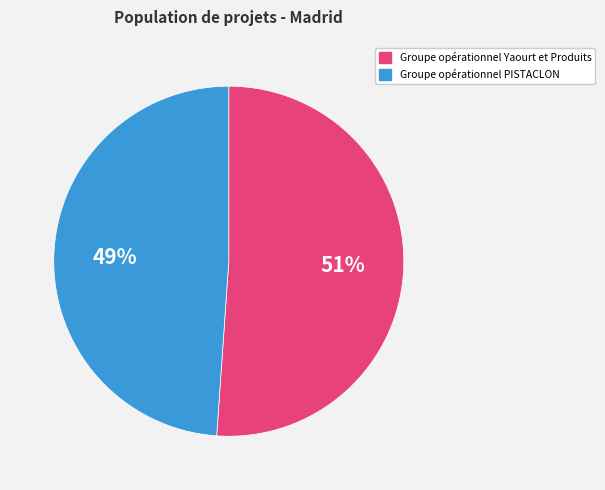

To the nearest percent, what is the difference between the largest and smallest slice percentages?

2%